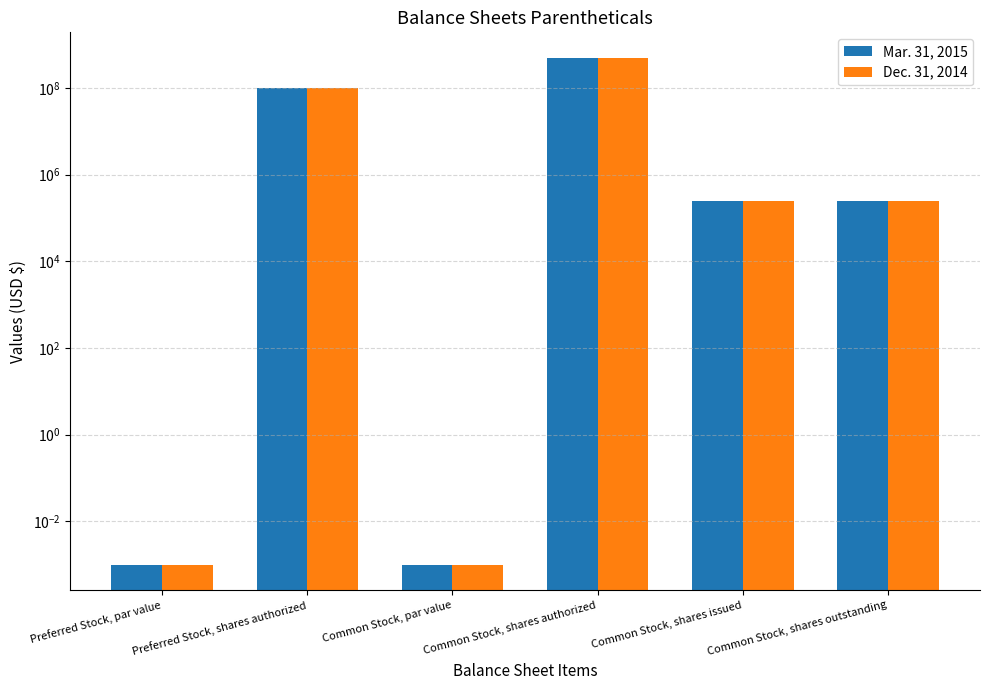

Which series has the largest total across all categories?

Mar. 31, 2015